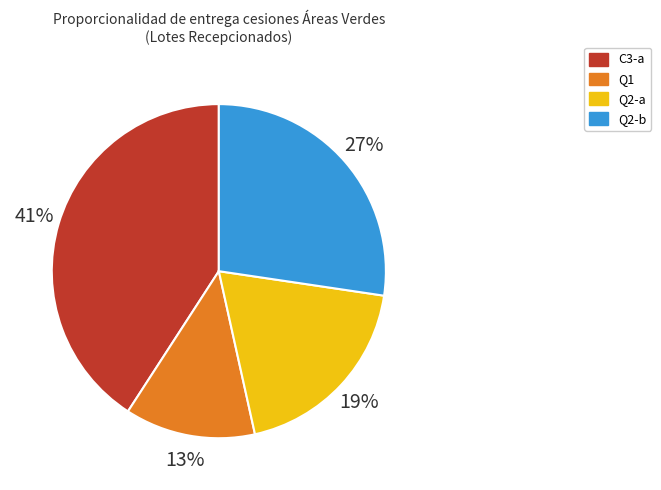

Approximately how many times larger is the value at Q2-a compared to C3-a?

0.5